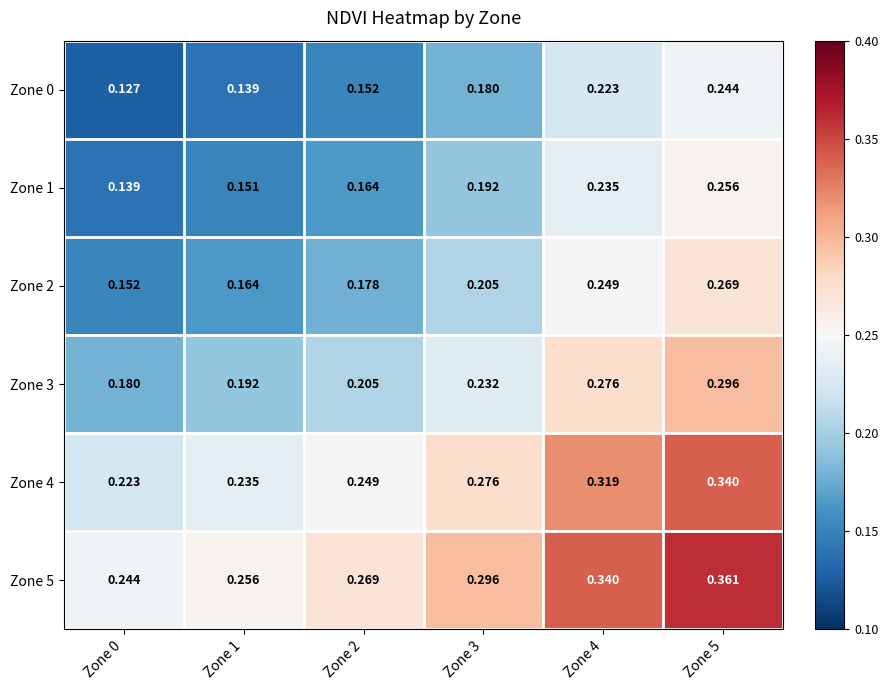

Is the value of Zone 4 at Zone 0 greater than the value of Zone 5 at Zone 2?

No